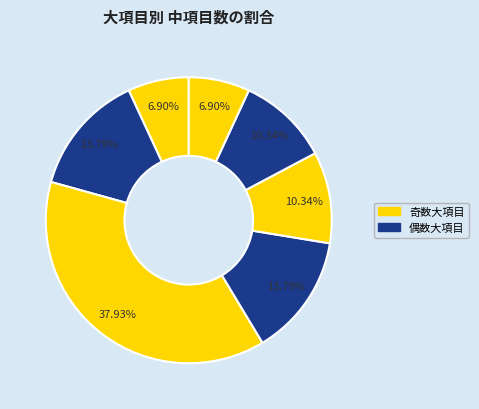

To the nearest percent, what is the difference between the largest and smallest slice percentages?

31%